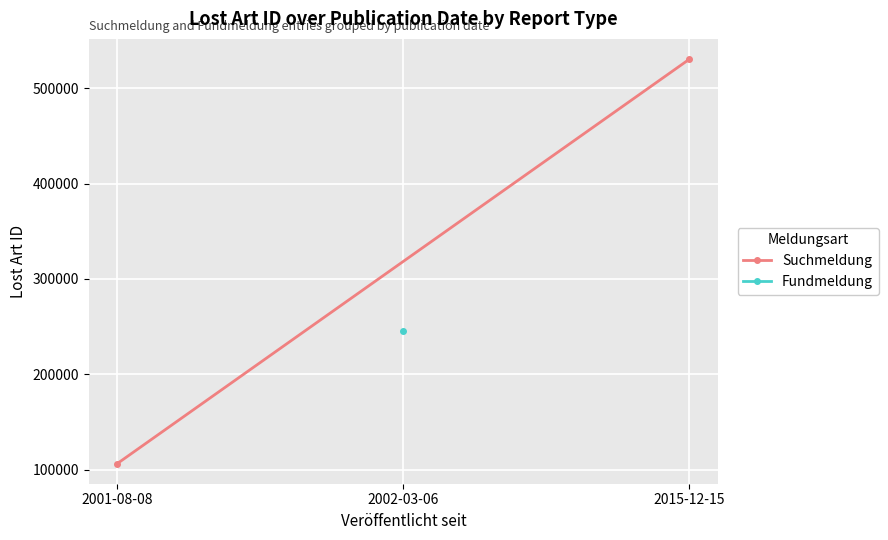

Is this an area chart (filled region under the line)?

No